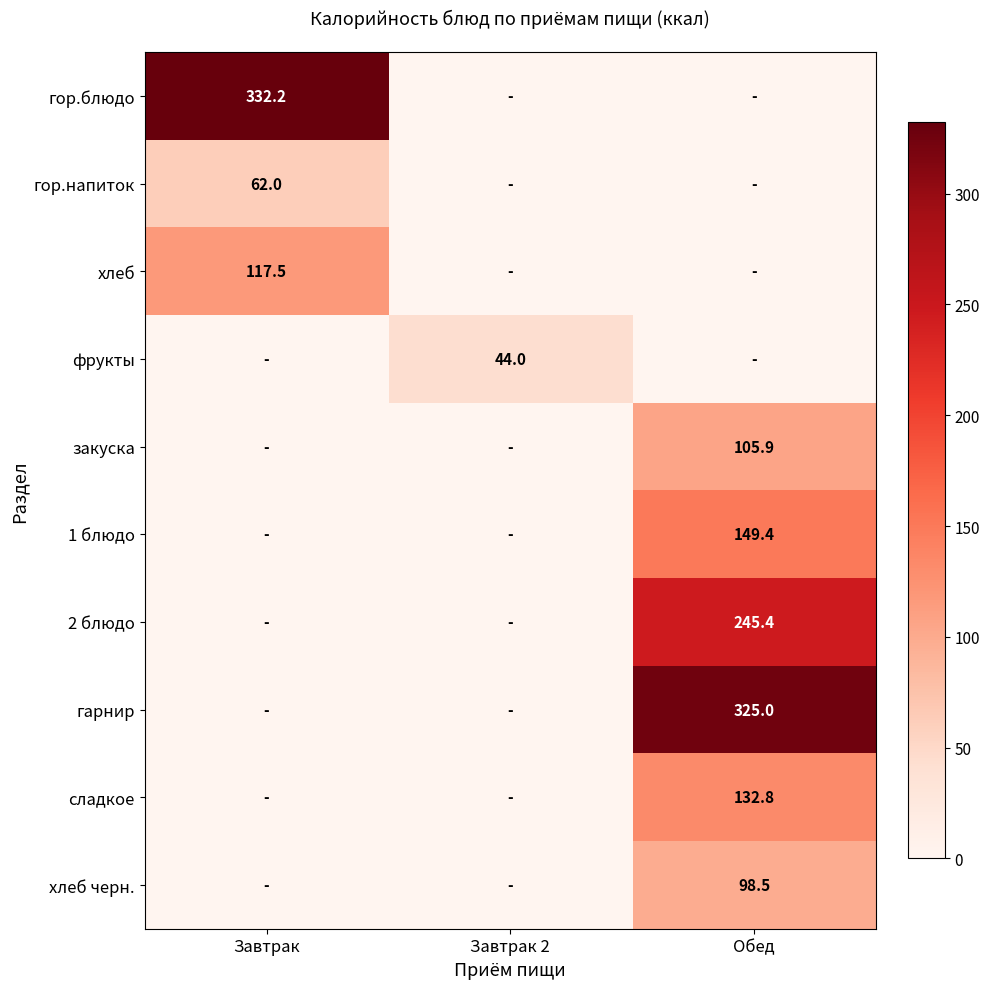

At how many categories does at least one series exceed 166?

2